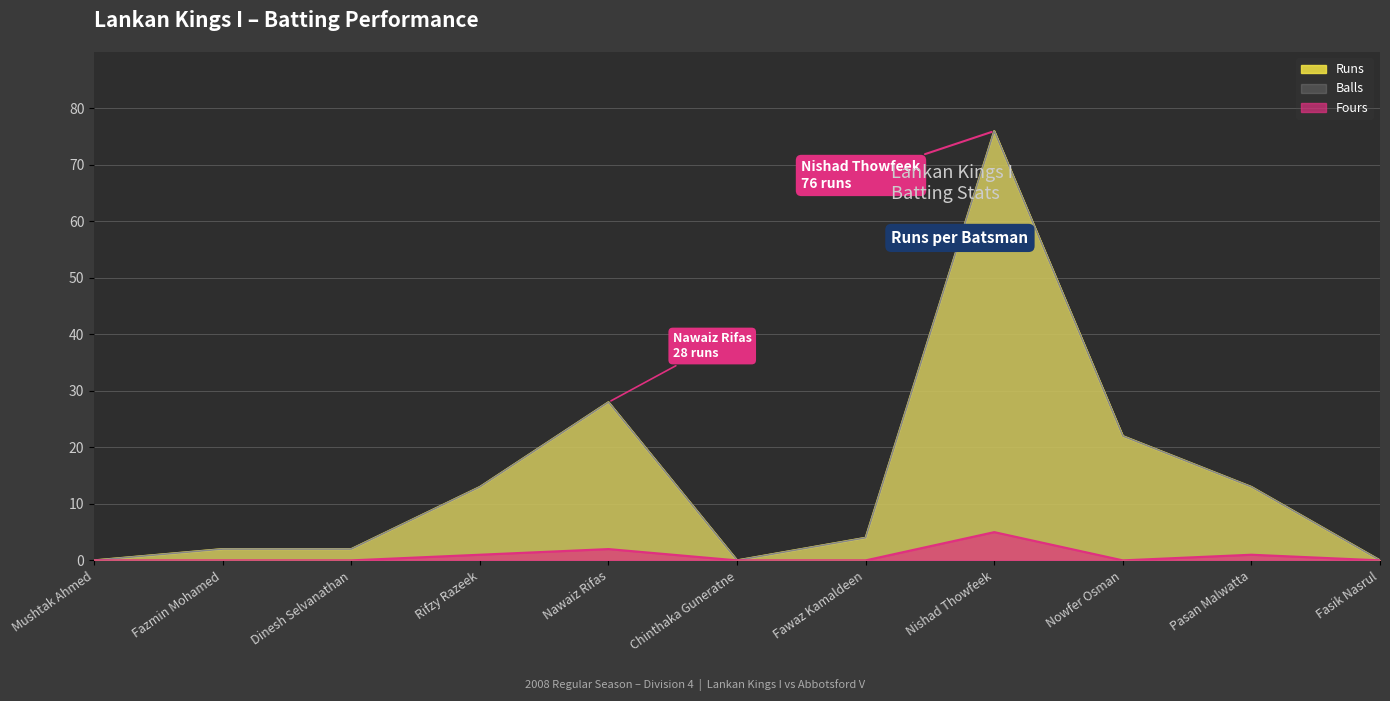

Reading left to right, list all the values displayed in this chart.

Runs: Mushtak Ahmed=0	Fazmin Mohamed=2	Dinesh Selvanathan=2	Rifzy Razeek=13	Nawaiz Rifas=28	Chinthaka Guneratne=0	Fawaz Kamaldeen=4	Nishad Thowfeek=76	Nowfer Osman=22	Pasan Malwatta=13	Fasik Nasrul=0
Balls: Mushtak Ahmed=0	Fazmin Mohamed=2	Dinesh Selvanathan=2	Rifzy Razeek=13	Nawaiz Rifas=28	Chinthaka Guneratne=0	Fawaz Kamaldeen=4	Nishad Thowfeek=76	Nowfer Osman=22	Pasan Malwatta=13	Fasik Nasrul=0
Fours: Mushtak Ahmed=0	Fazmin Mohamed=0	Dinesh Selvanathan=0	Rifzy Razeek=1	Nawaiz Rifas=2	Chinthaka Guneratne=0	Fawaz Kamaldeen=0	Nishad Thowfeek=5	Nowfer Osman=0	Pasan Malwatta=1	Fasik Nasrul=0